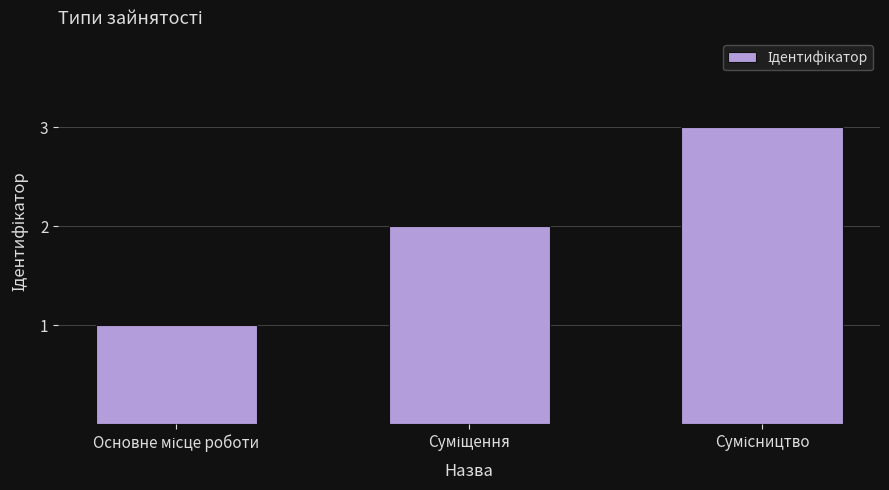

What is the sum of all values?

6